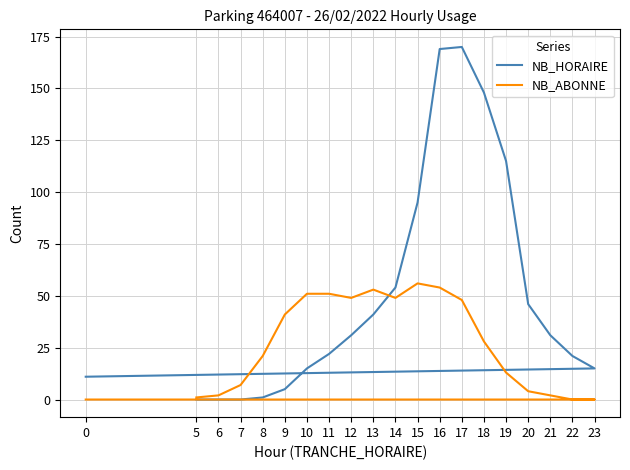

Between which two adjacent categories do NB_ABONNE and NB_HORAIRE first intersect?

13 and 14